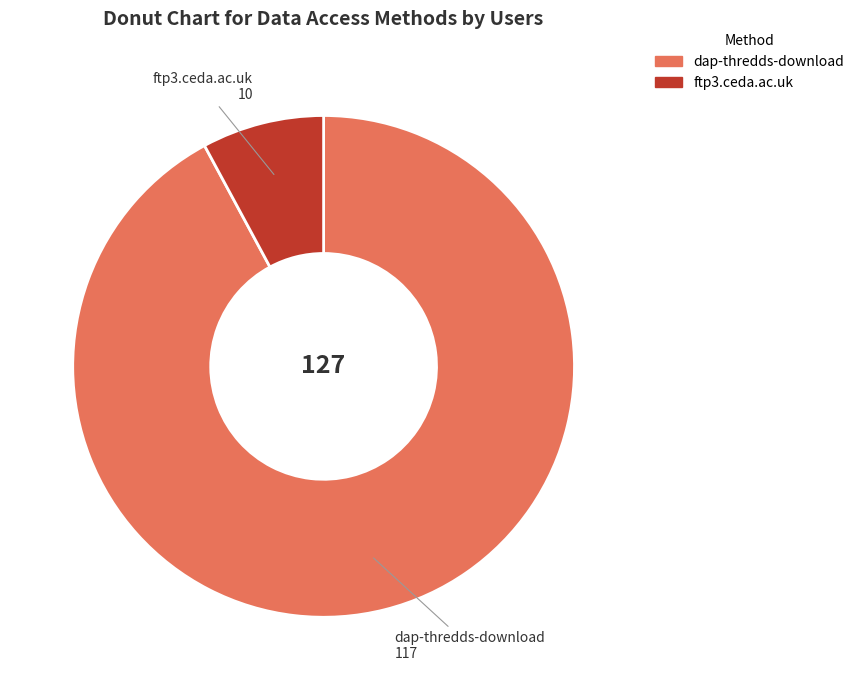

The ftp3.ceda.ac.uk slice represents 8% of the pie. True or false?

True